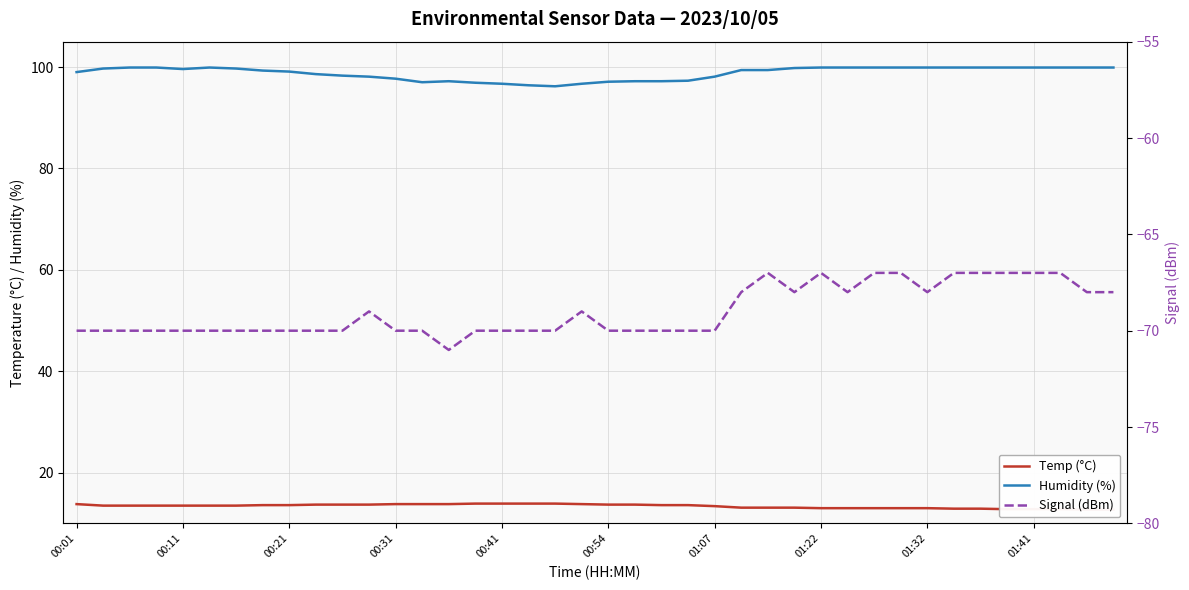

What is the difference between the second highest and second lowest values in the Humidity (%) series?

3.5